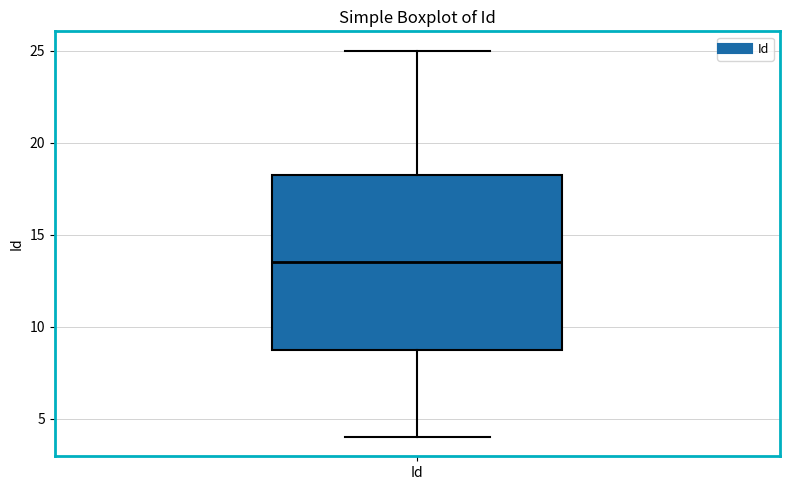

Read this box plot against the y-axis: the position of the median line, the range covered by the box, and the ends of both whiskers. The values are not printed on the chart, so give them approximately, as read against the axis.

median 13.5, box 9.0 to 18.5, whiskers 4.0 to 25.0